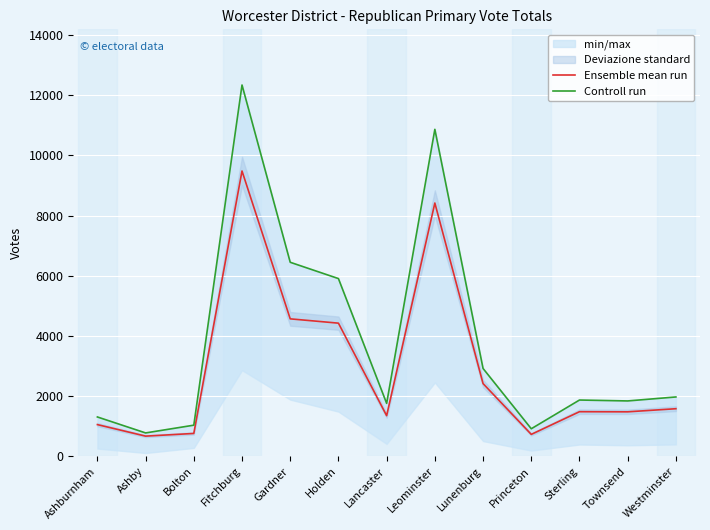

True or false: Controll run and Ensemble mean run intersect in this chart.

False